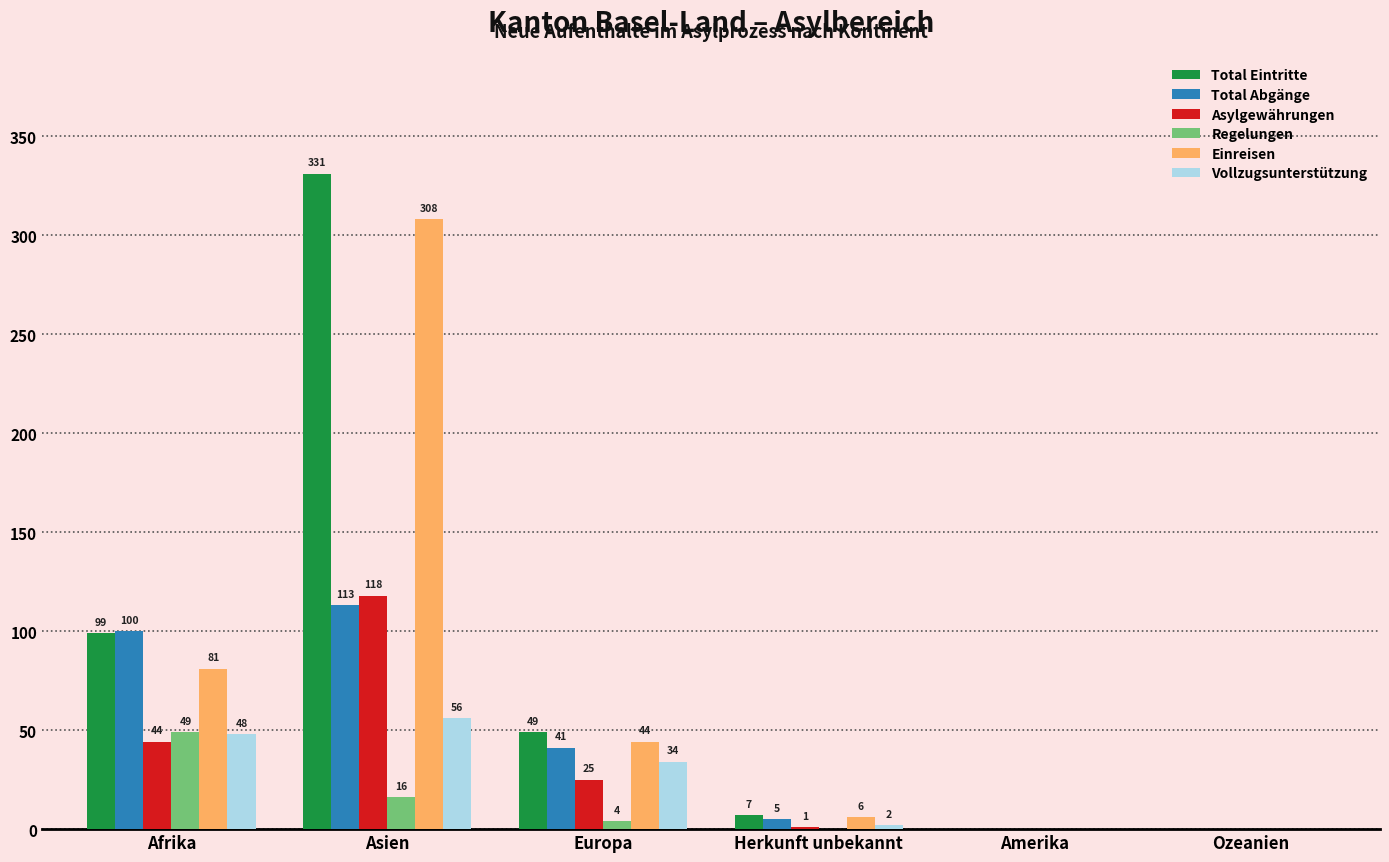

At which label does Einreisen reach its peak?

Asien